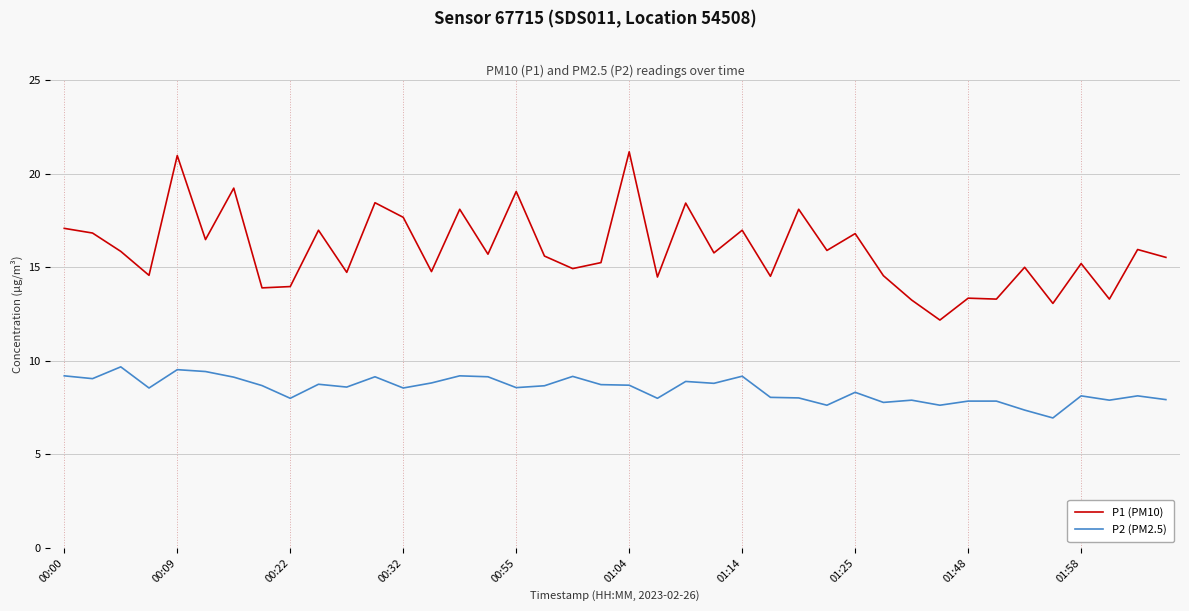

Count the number of data series in this chart.

2